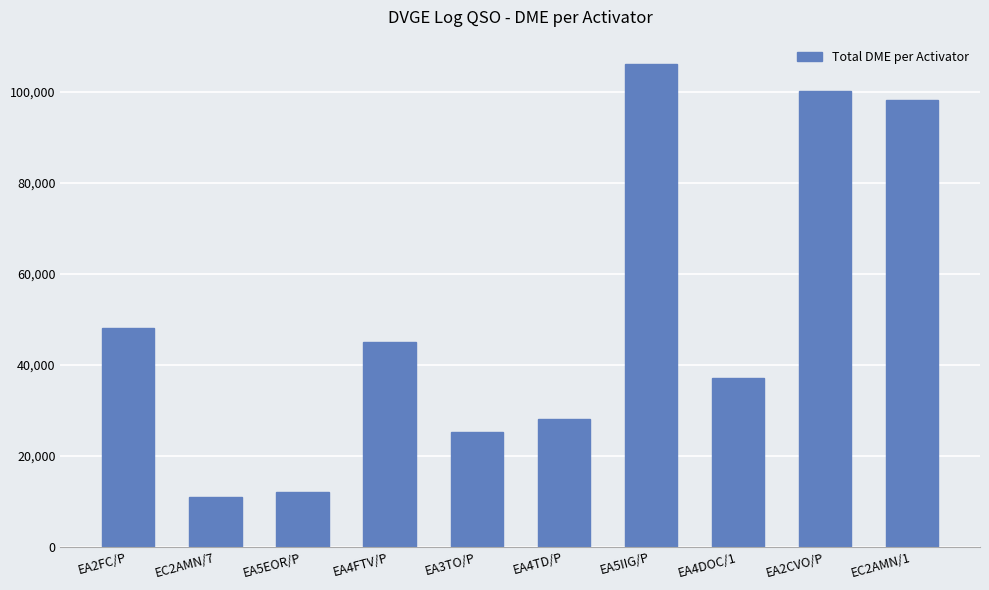

What is the maximum value shown in the chart?

106215